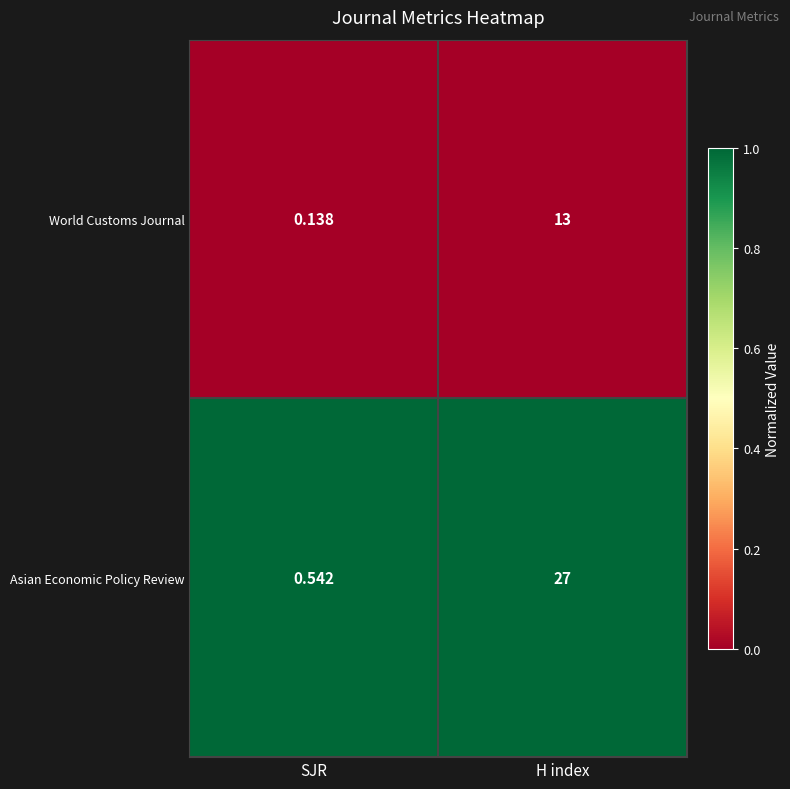

Is the value of Asian Economic Policy Review at H index greater than the value of World Customs Journal at SJR?

Yes